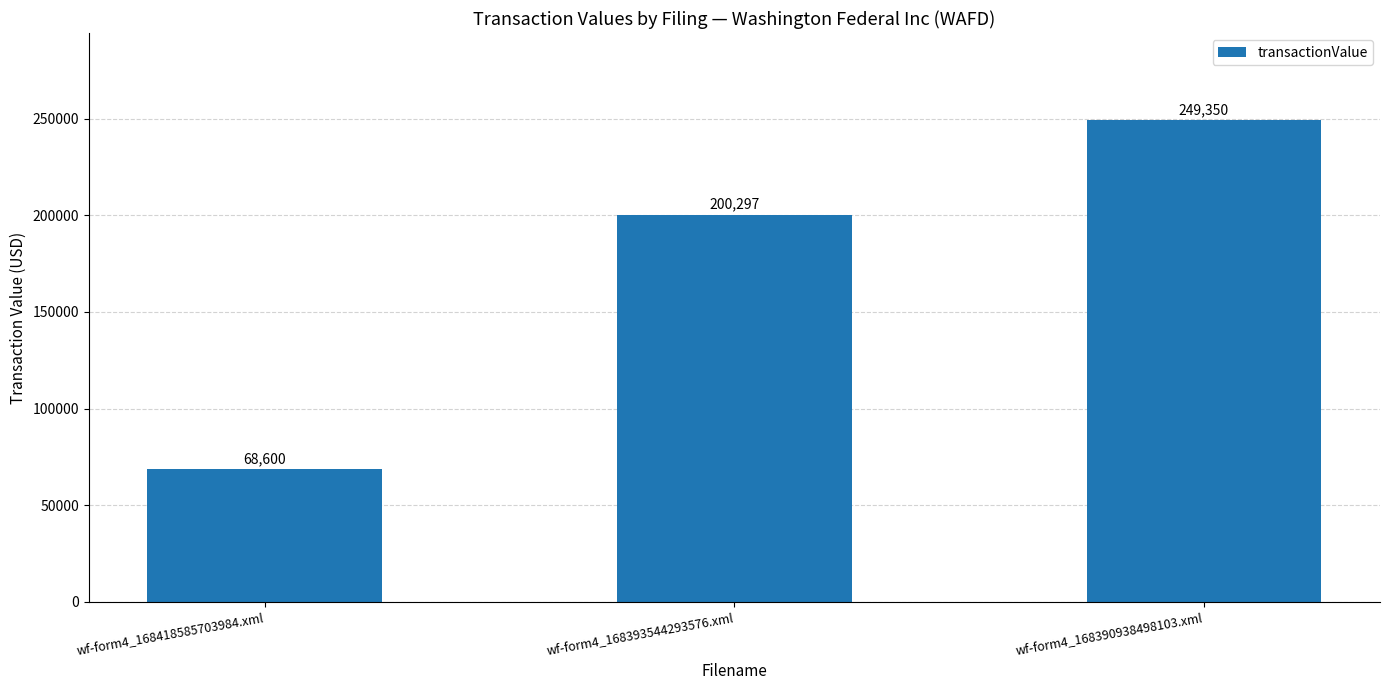

Reading left to right, transcribe all the data shown in this chart.

wf-form4_168418585703984.xml=68600	wf-form4_168393544293576.xml=200297	wf-form4_168390938498103.xml=249350